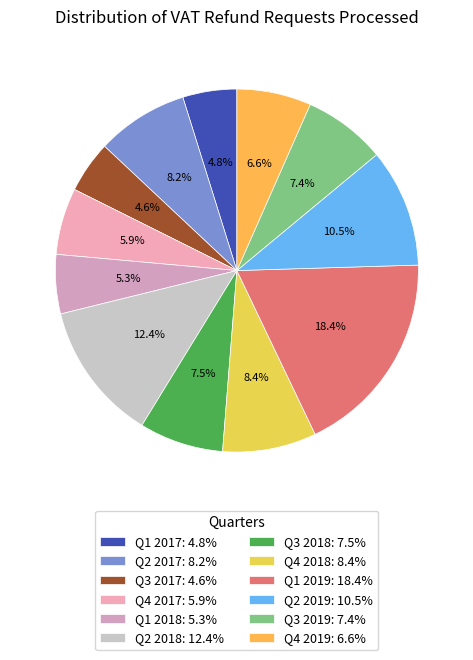

Approximately how many times larger is the value at Q1 2017 compared to Q4 2019?

0.7